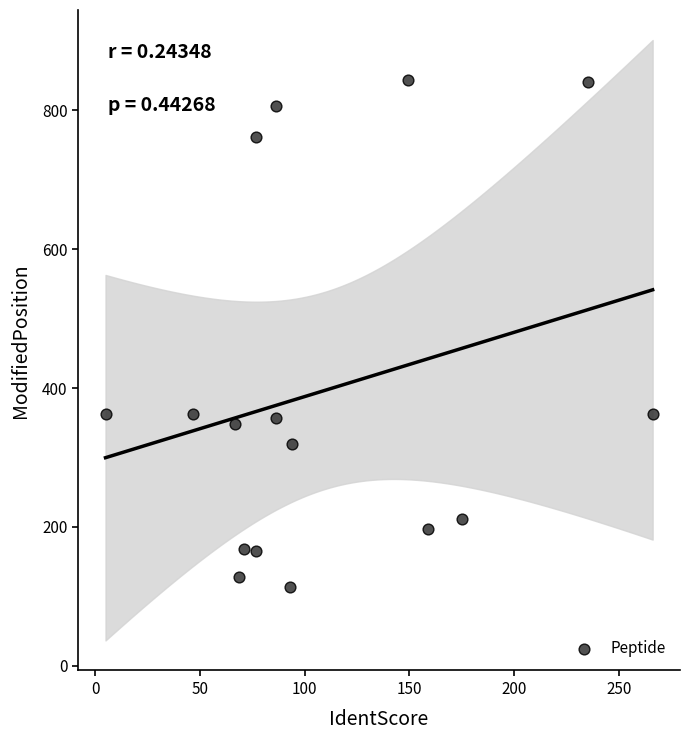

What is the range of Y values (max minus min)?

730